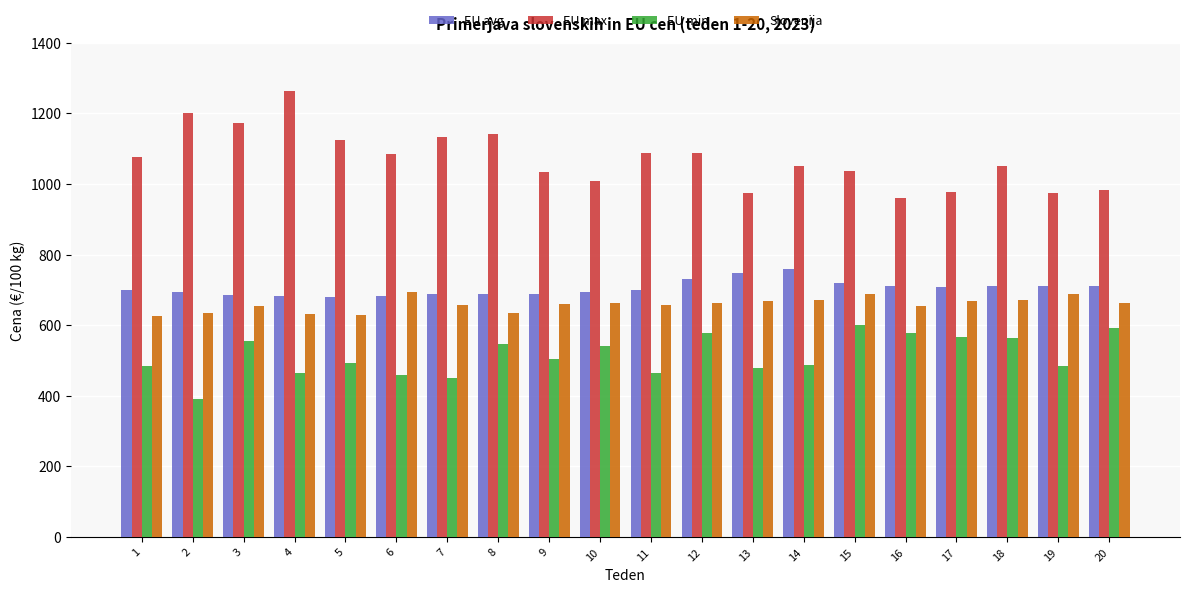

Is the value of EU avg at 9 greater than the value of EU min at 5?

Yes